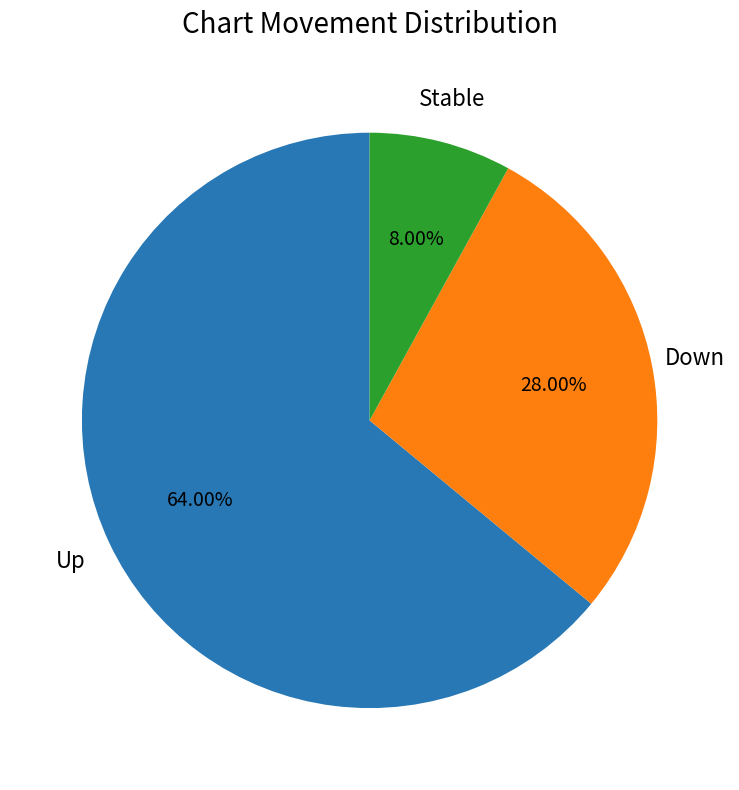

Does any single category account for the majority?

Yes